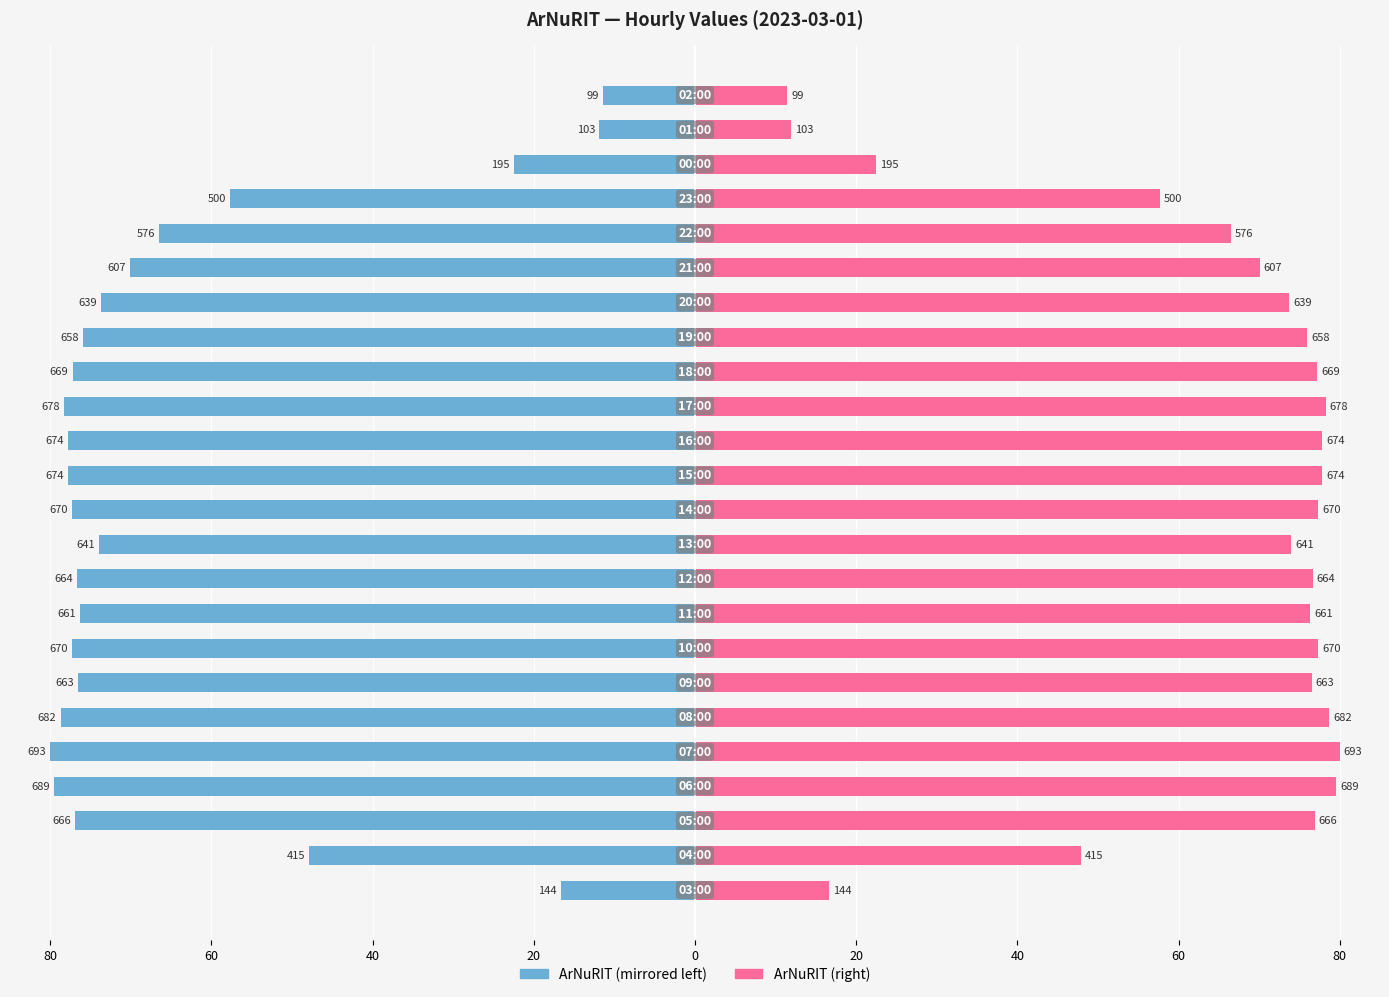

At how many categories does at least one series exceed -6?

24